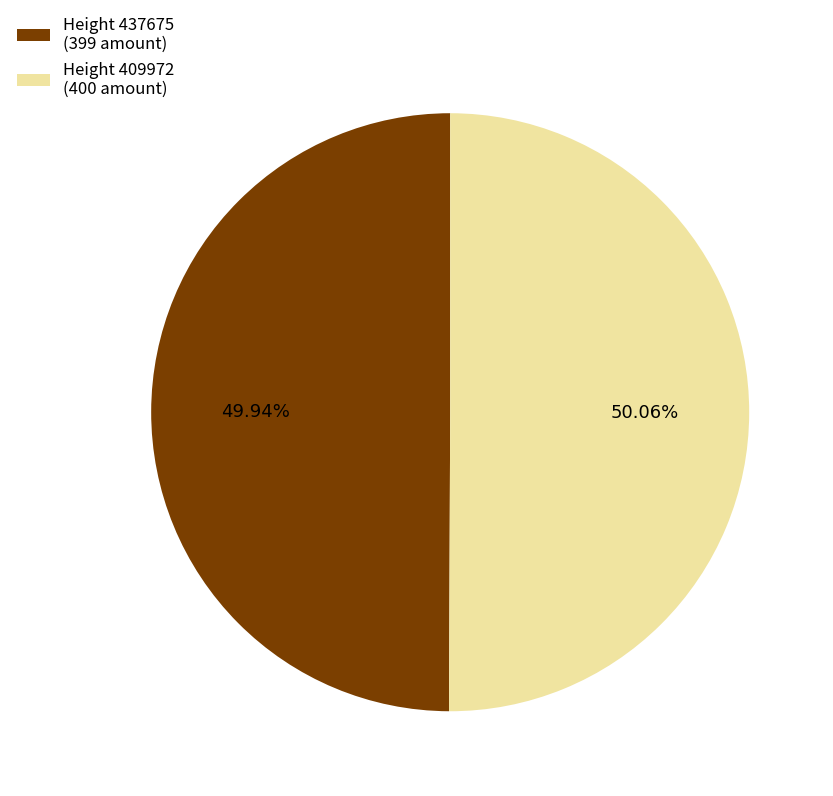

What is the ratio of the value at Height 437675 (399 amount) to the value at Height 409972 (400 amount)?

1.0